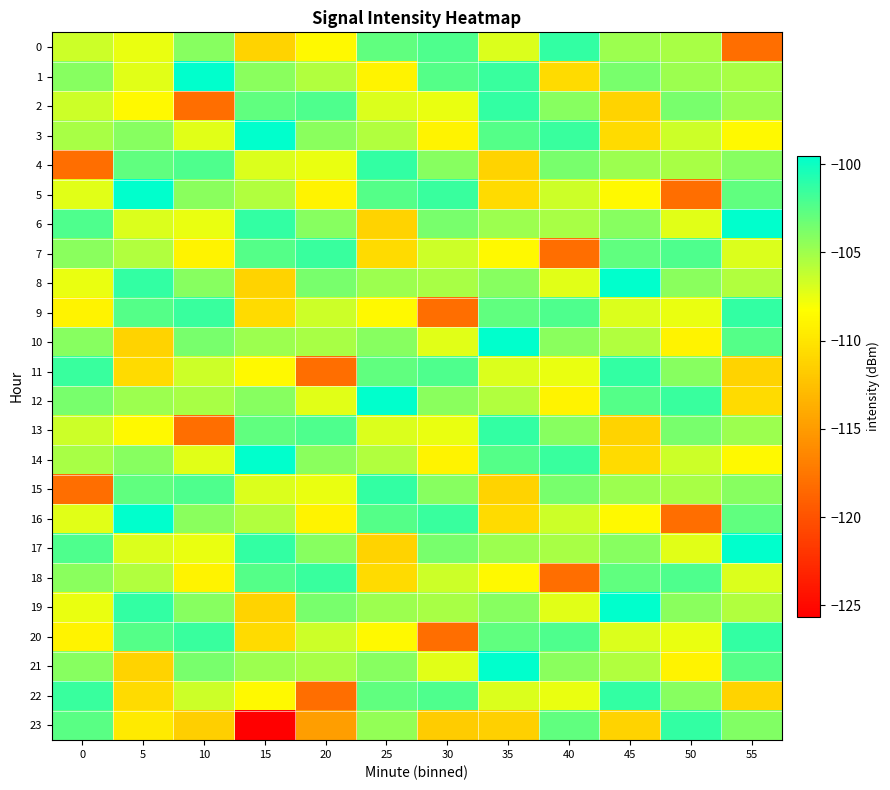

Rank the series at 20 from lowest to highest value.

11, 22, 23, 5, 16, 0, 4, 15, 12, 9, 20, 1, 10, 21, 3, 14, 6, 17, 8, 19, 2, 13, 7, 18